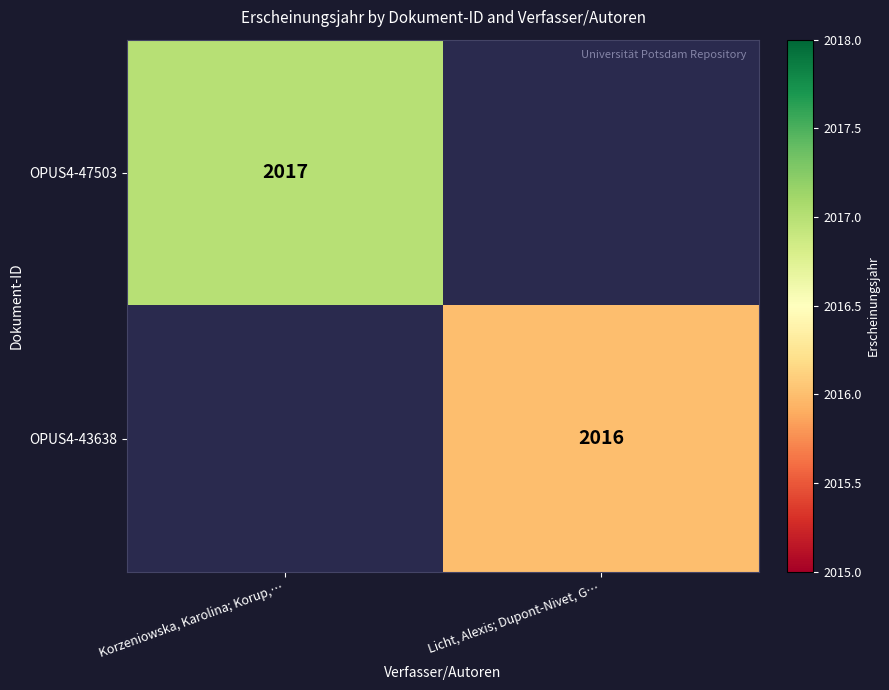

True or false: OPUS4-47503 has a value of 3413 at Korzeniowska, Karolina; Korup,….

False